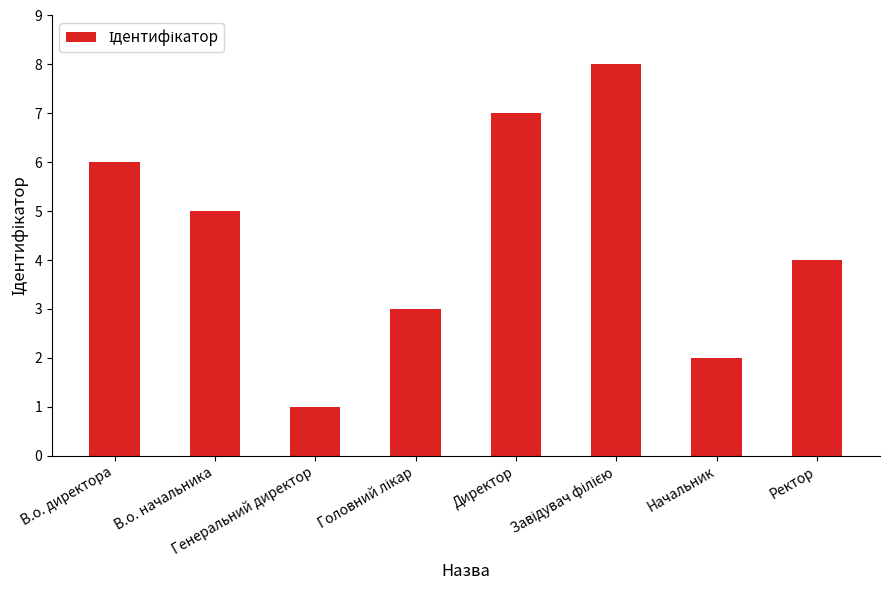

What is the sum of all values?

36